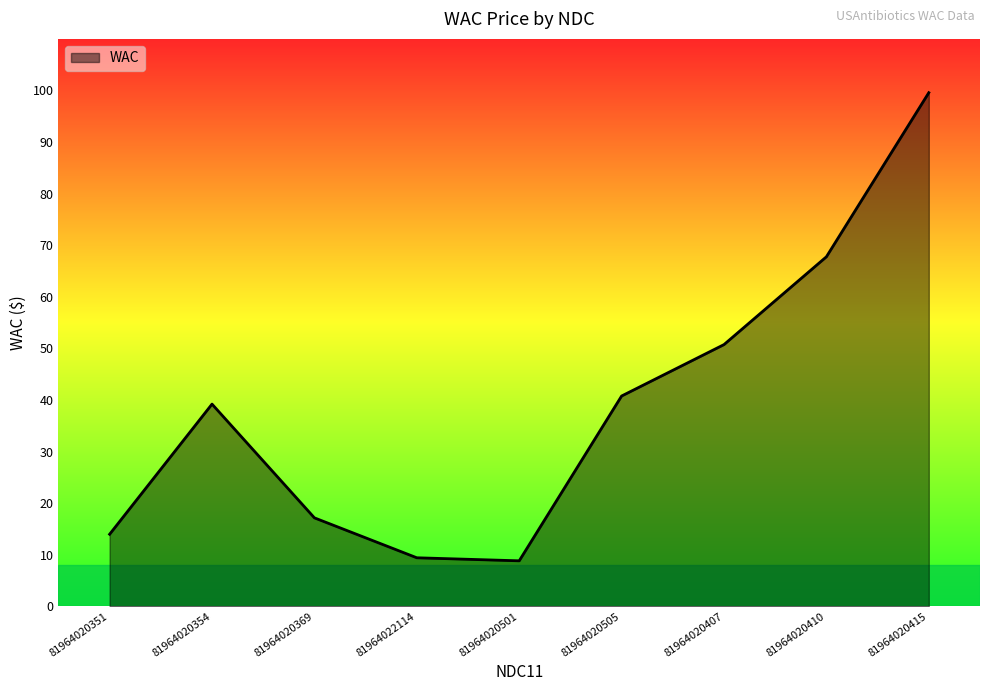

True or false: the data shows 39.2 at 81964020354.

True